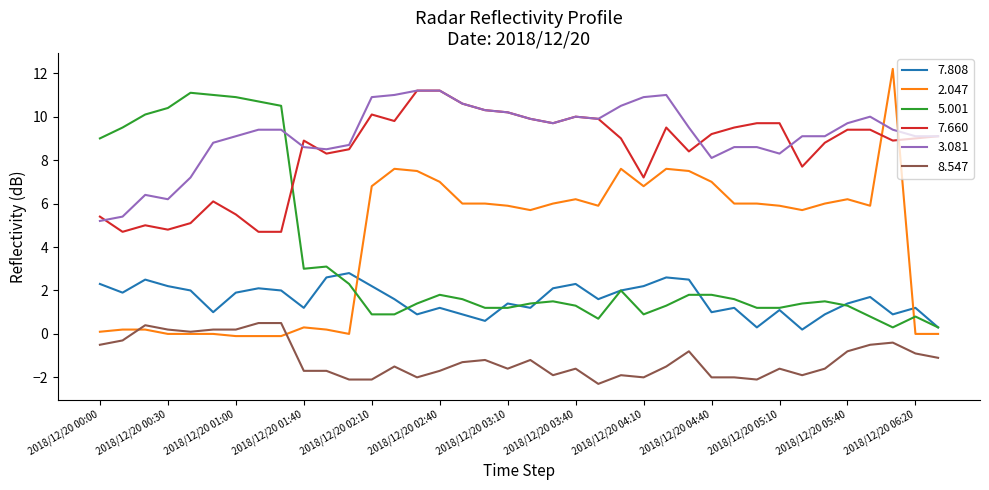

Count the number of categories in the chart.

38